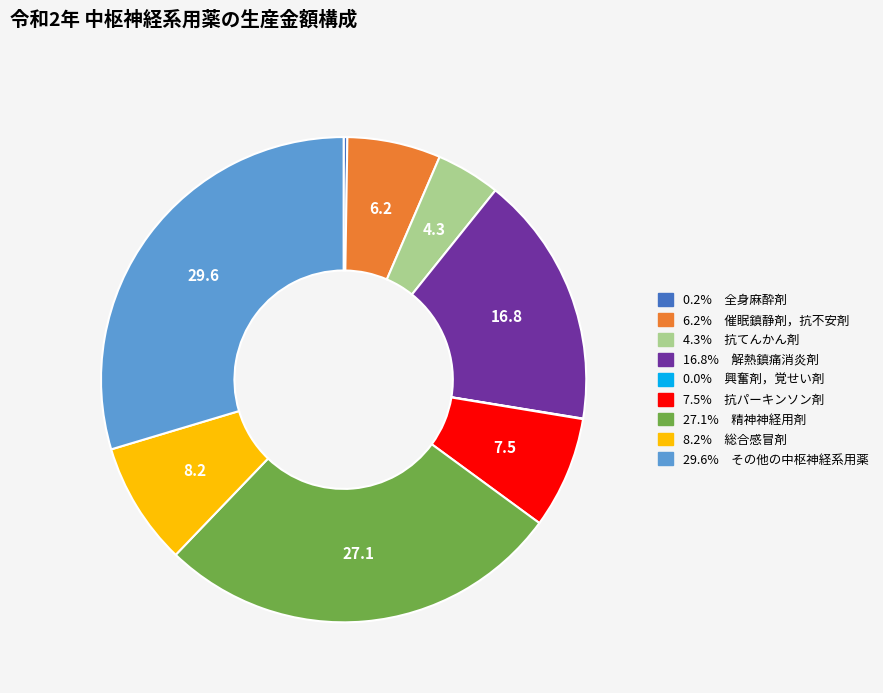

Is there any slice that represents more than half of the pie?

No